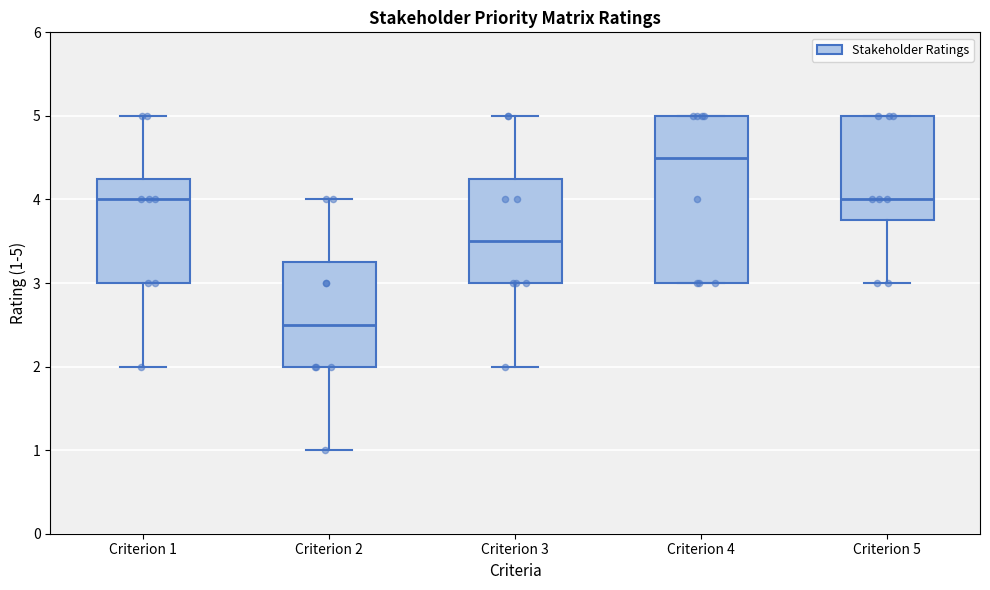

Where does the upper whisker of the box for Criterion 1 end on the y-axis? The values are not printed on the chart, so give them approximately, as read against the axis.

5.0